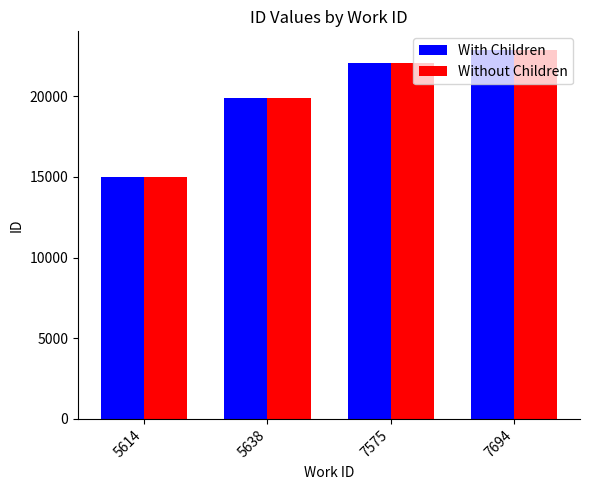

Count the With Children values in the range 19872 to 22881.

3